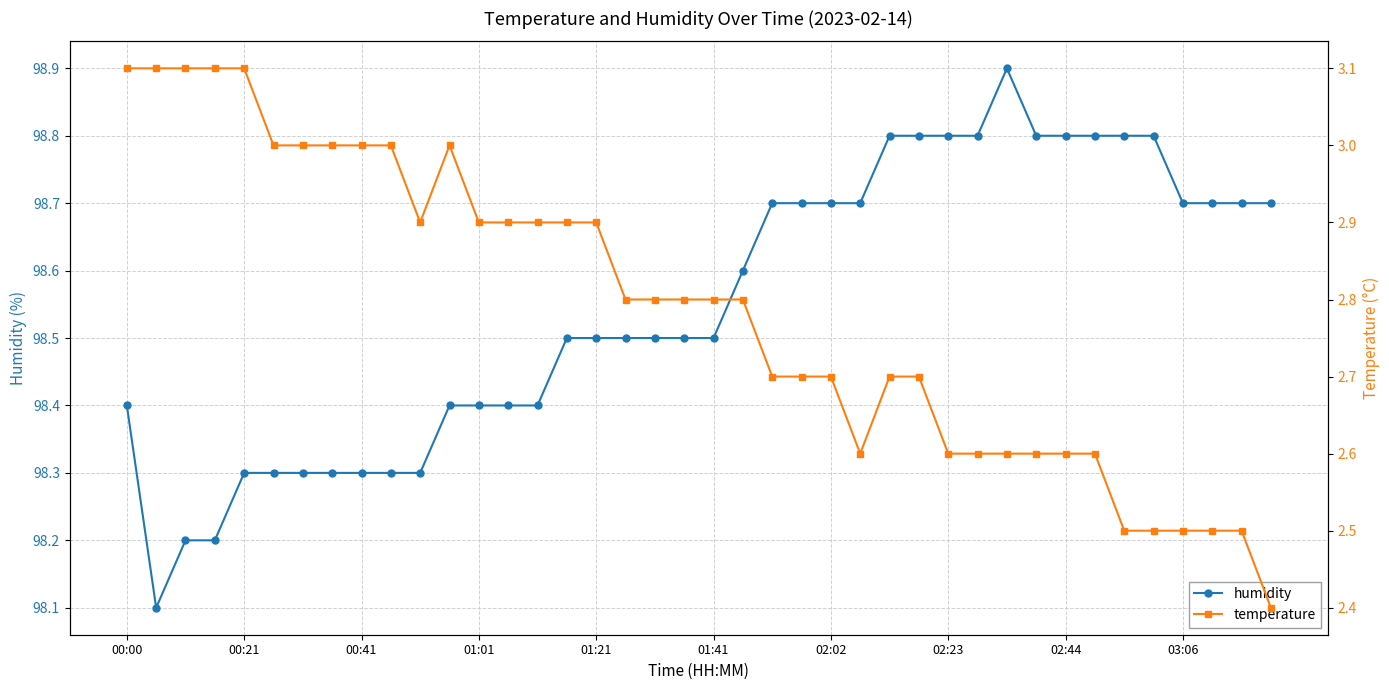

At which category does temperature reach its first local peak?

11